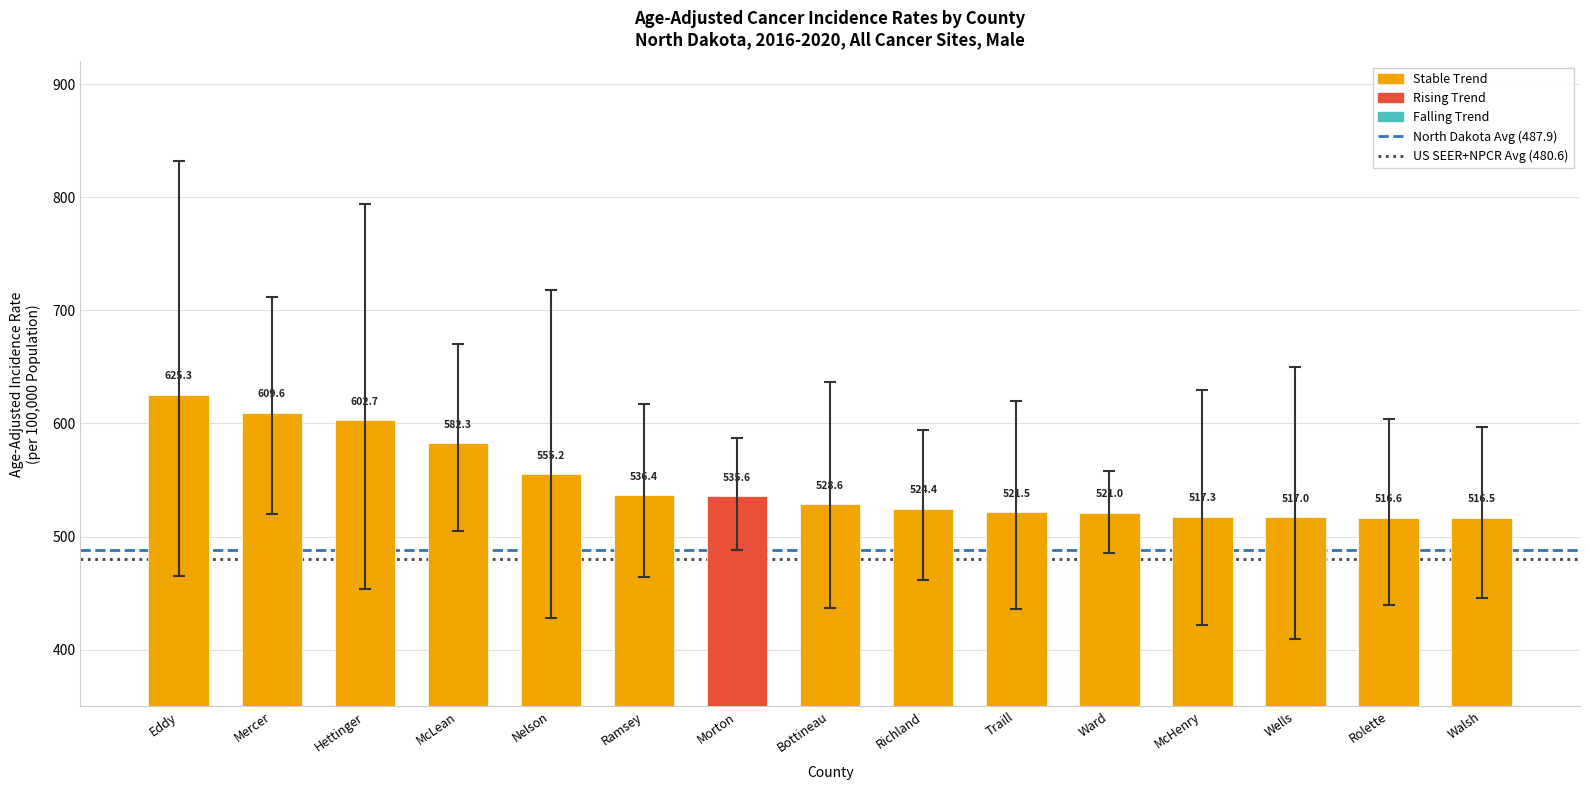

Reading left to right, list all the values displayed in this chart.

625.3	609.6	602.7	582.3	555.2	536.4	535.6	528.6	524.4	521.5	521.0	517.3	517.0	516.6	516.5